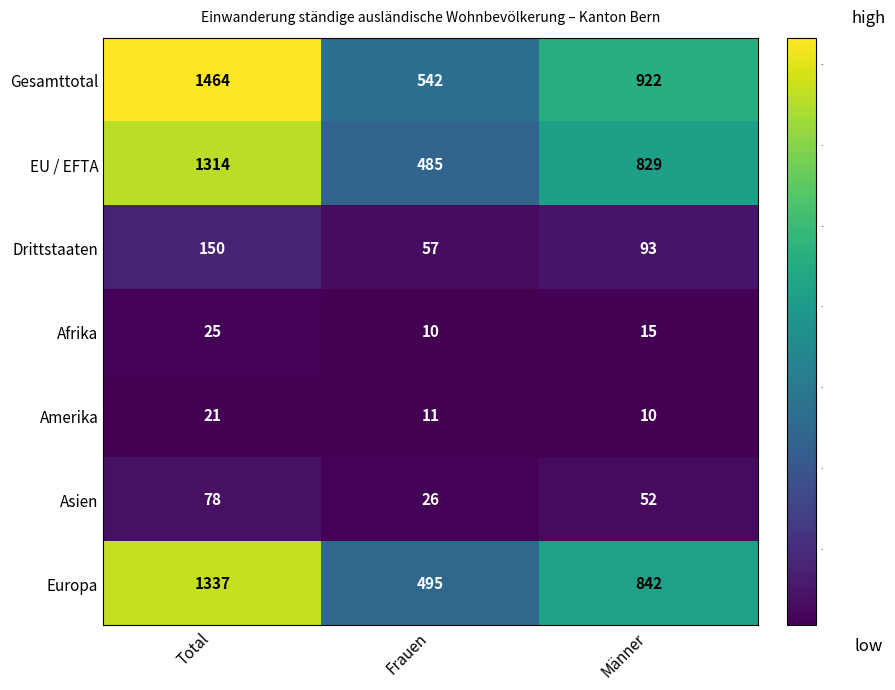

What is the total value across all series at Frauen?

1626